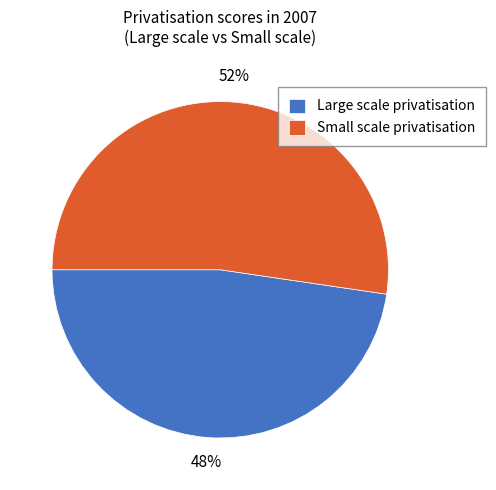

To the nearest percent, what is the average slice percentage?

50%